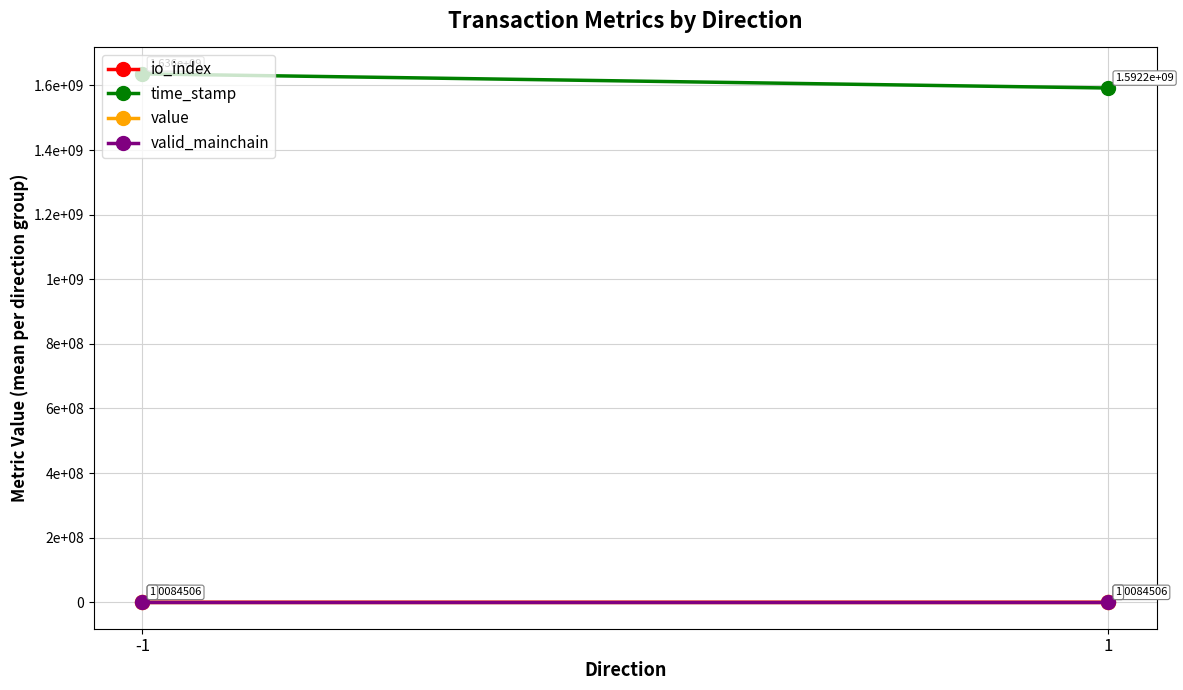

What is the difference between the maximum and minimum values in the time_stamp series?

43780517.0